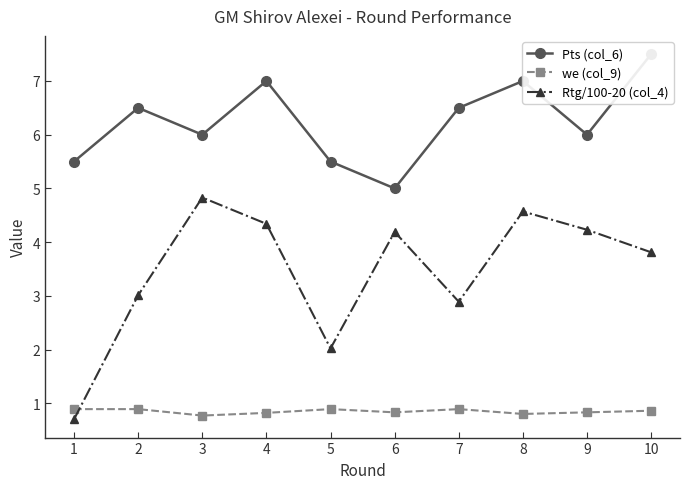

How many lines are shown in the chart?

3